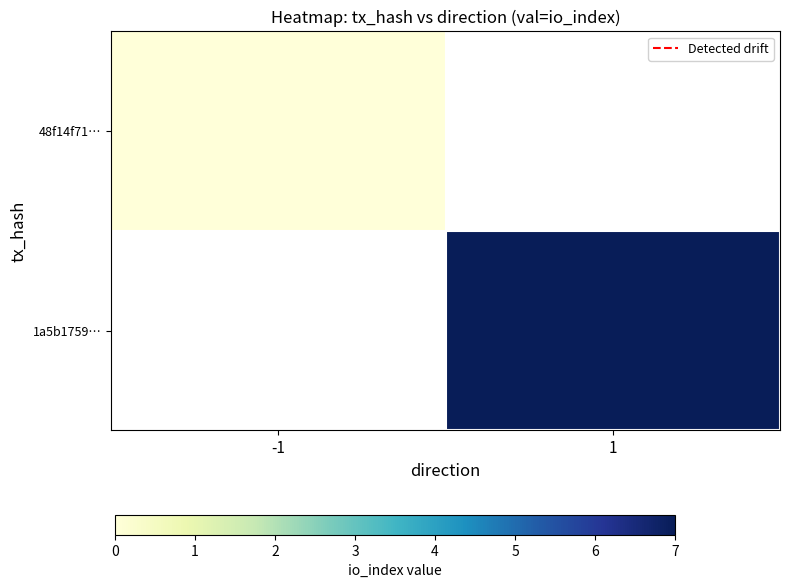

List the labels in order of 1a5b1759… value, smallest first.

-1, 1